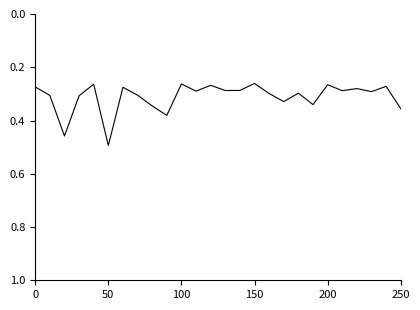

Which category has the highest value across all series?

50